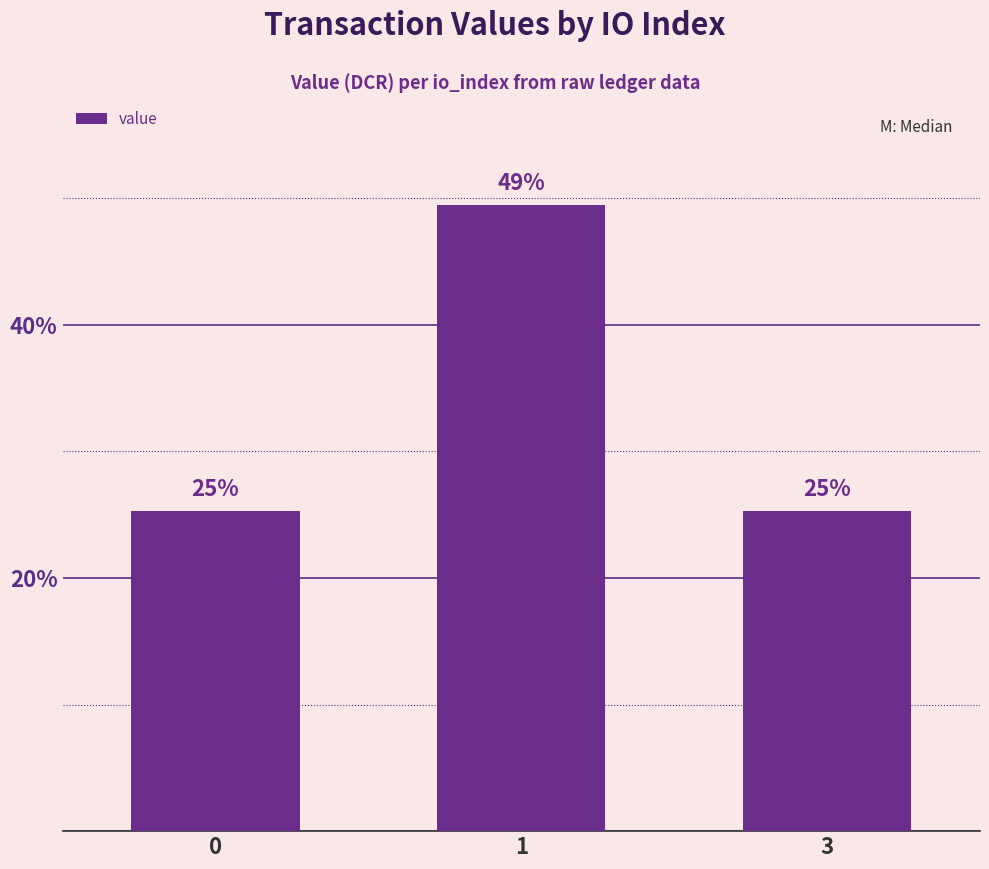

Reading left to right, extract all data points from this chart.

25.3	49.4	25.3